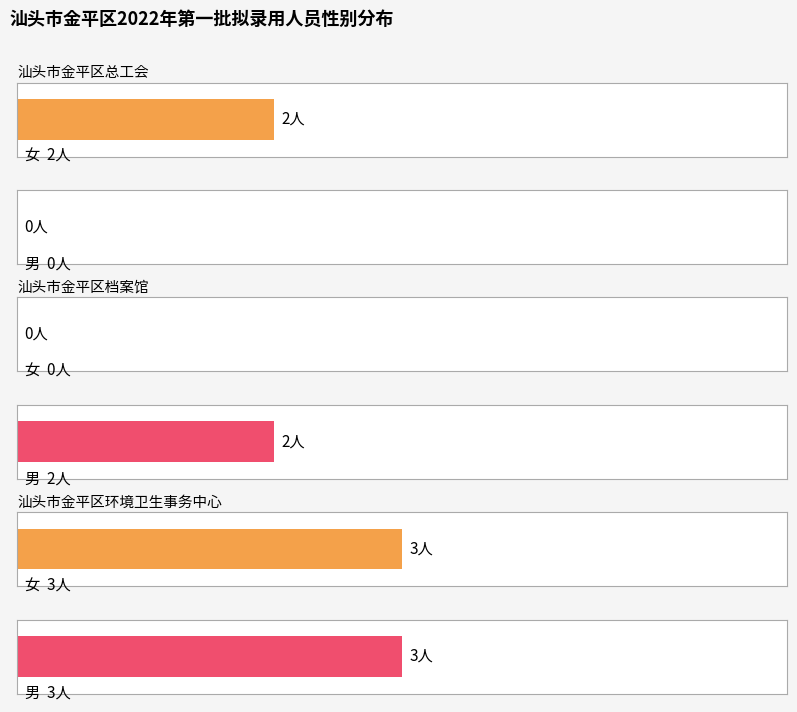

Which series has the widest spread of values?

女